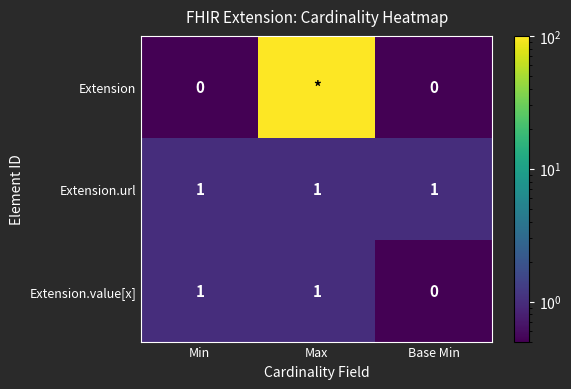

Count the Extension.value[x] values in the range 0 to 1.

3